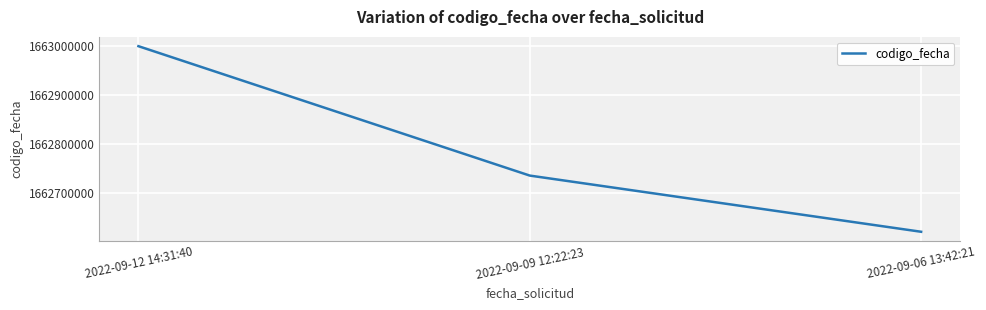

Does the chart display data point markers on the line(s)?

No